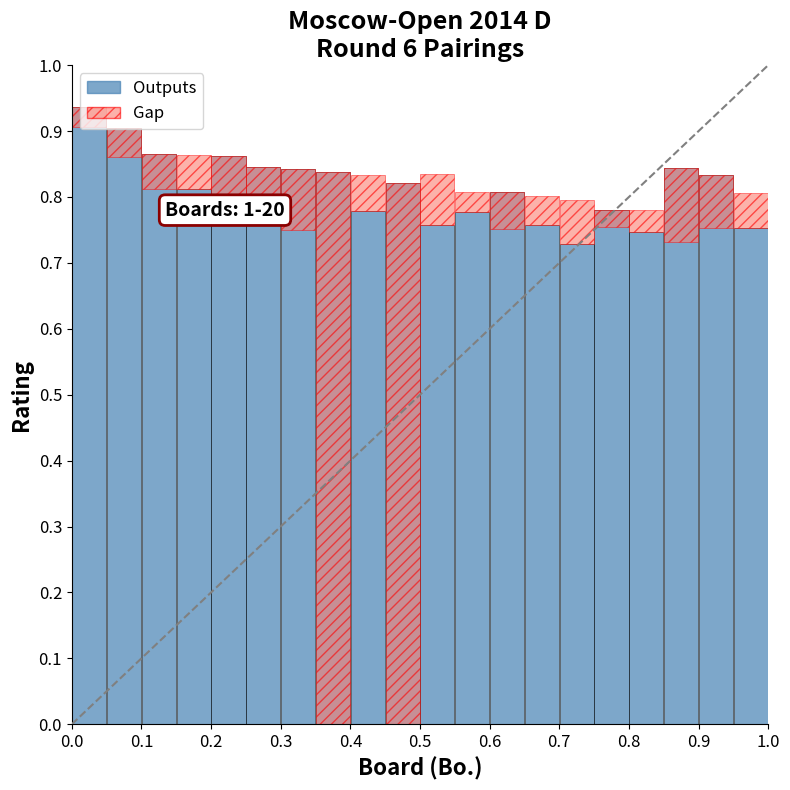

What are all the series names shown in the legend?

Outputs, Gap